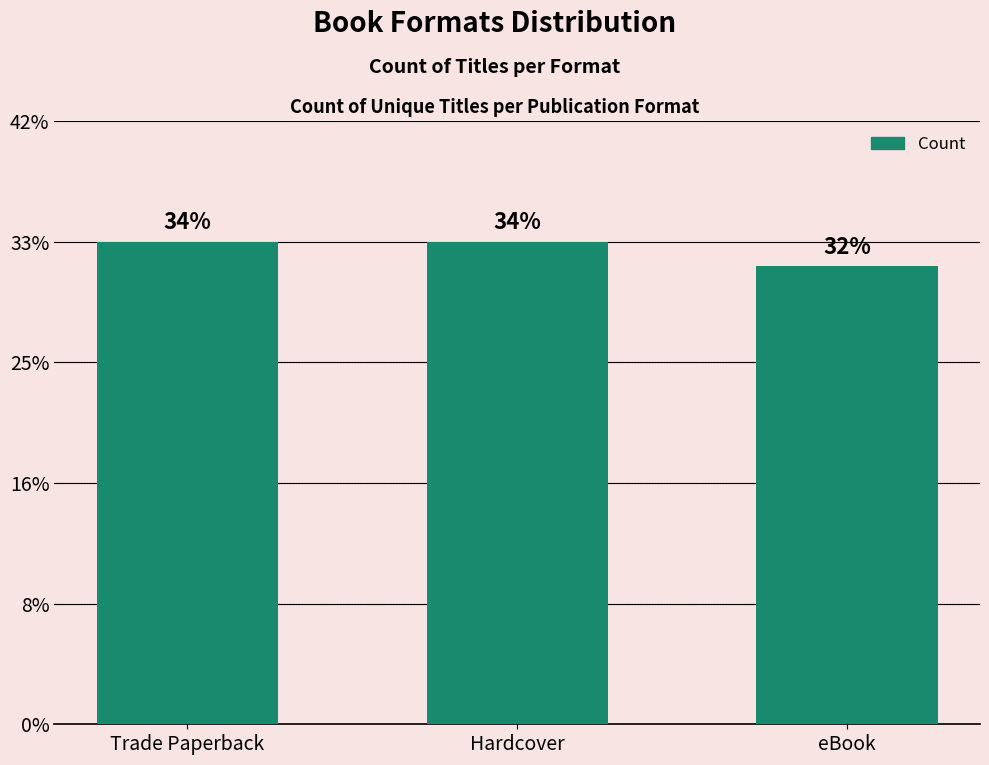

List the labels in order of value, smallest first.

eBook, Trade Paperback, Hardcover